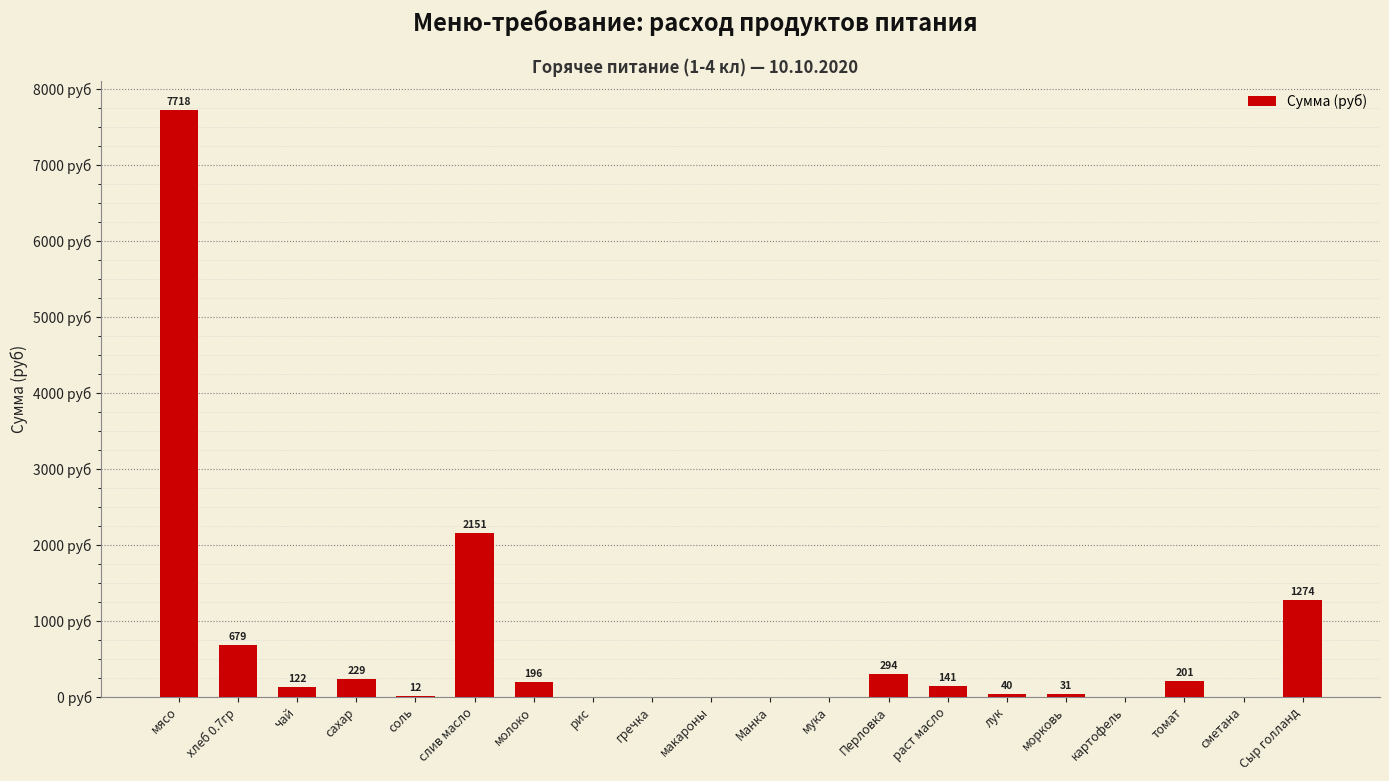

Where is the data nearest to the value 3858?

слив масло